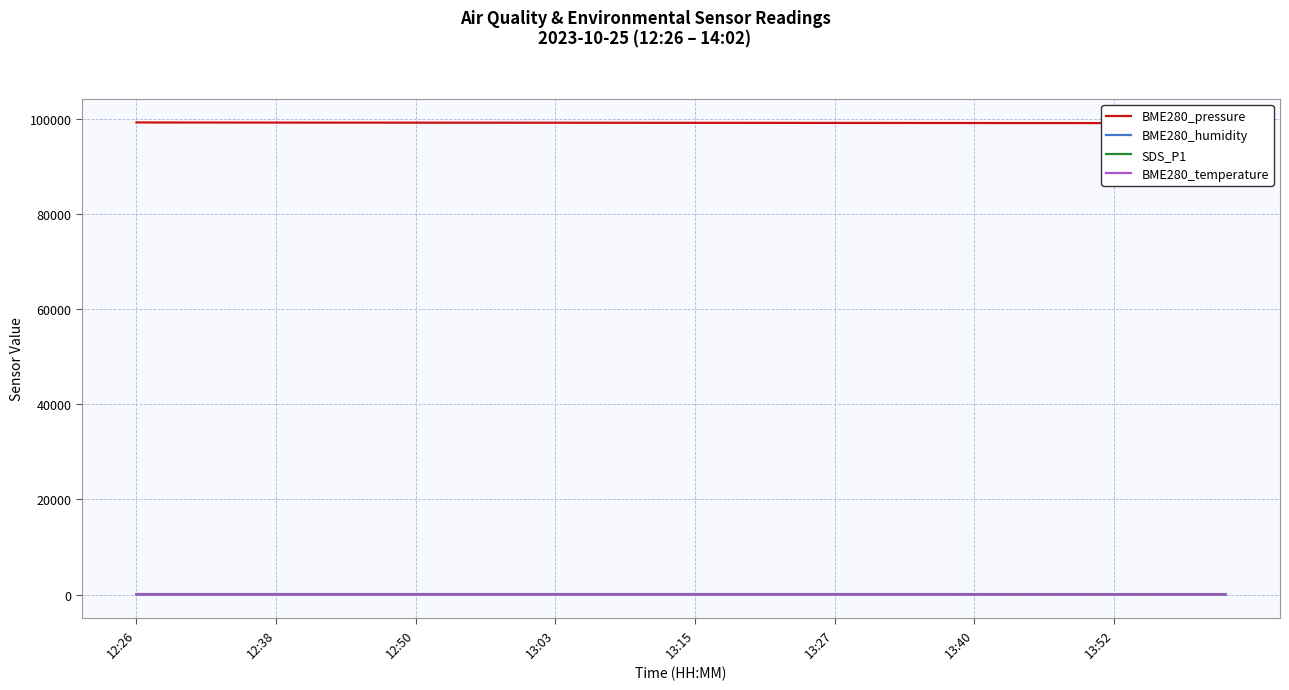

How many values in the BME280_humidity series are below 96?

16